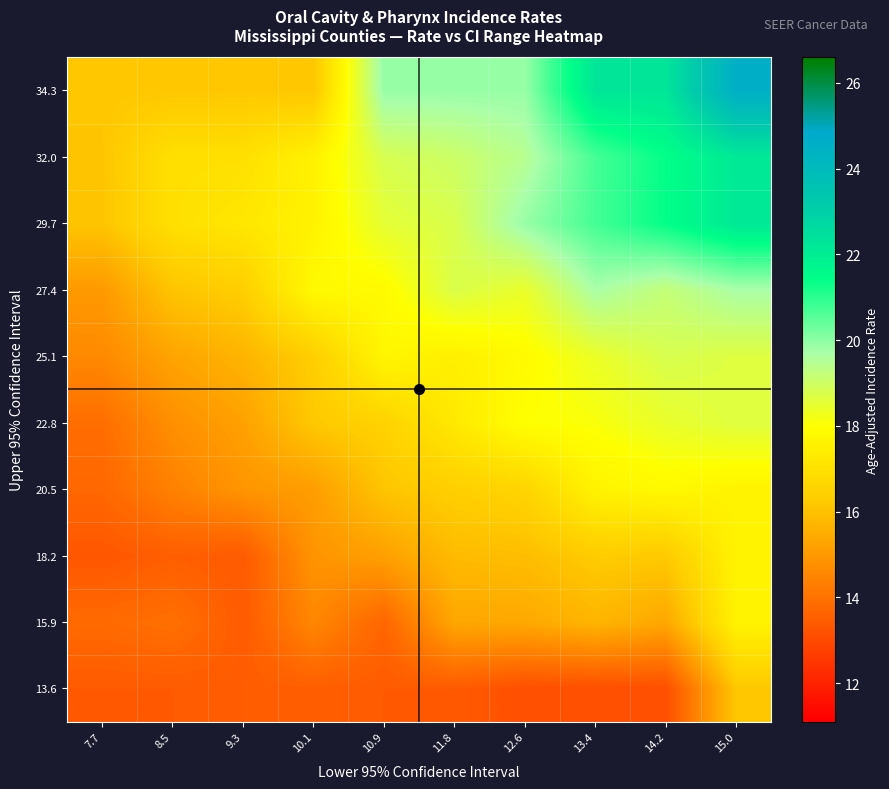

What is the spread (max minus min) of values at 10.1?

4.3